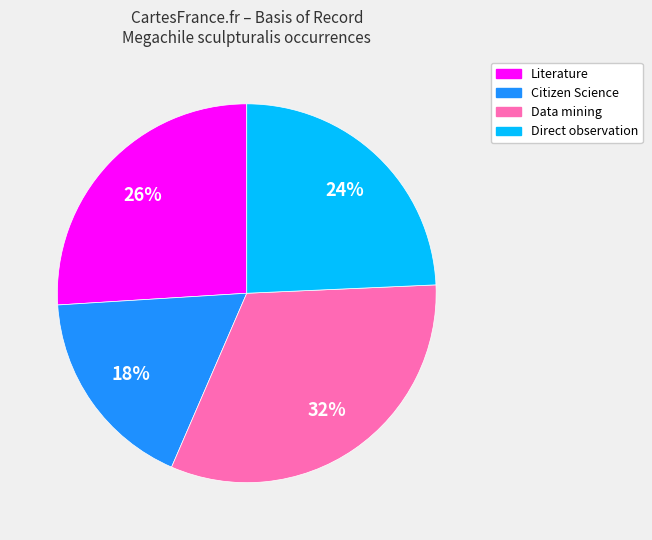

The Data mining slice represents 22% of the pie. True or false?

False